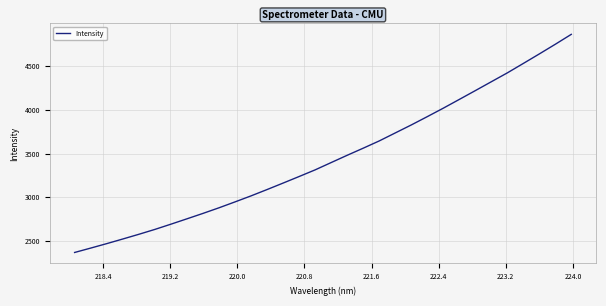

What is the maximum value shown in the chart?

4865.8